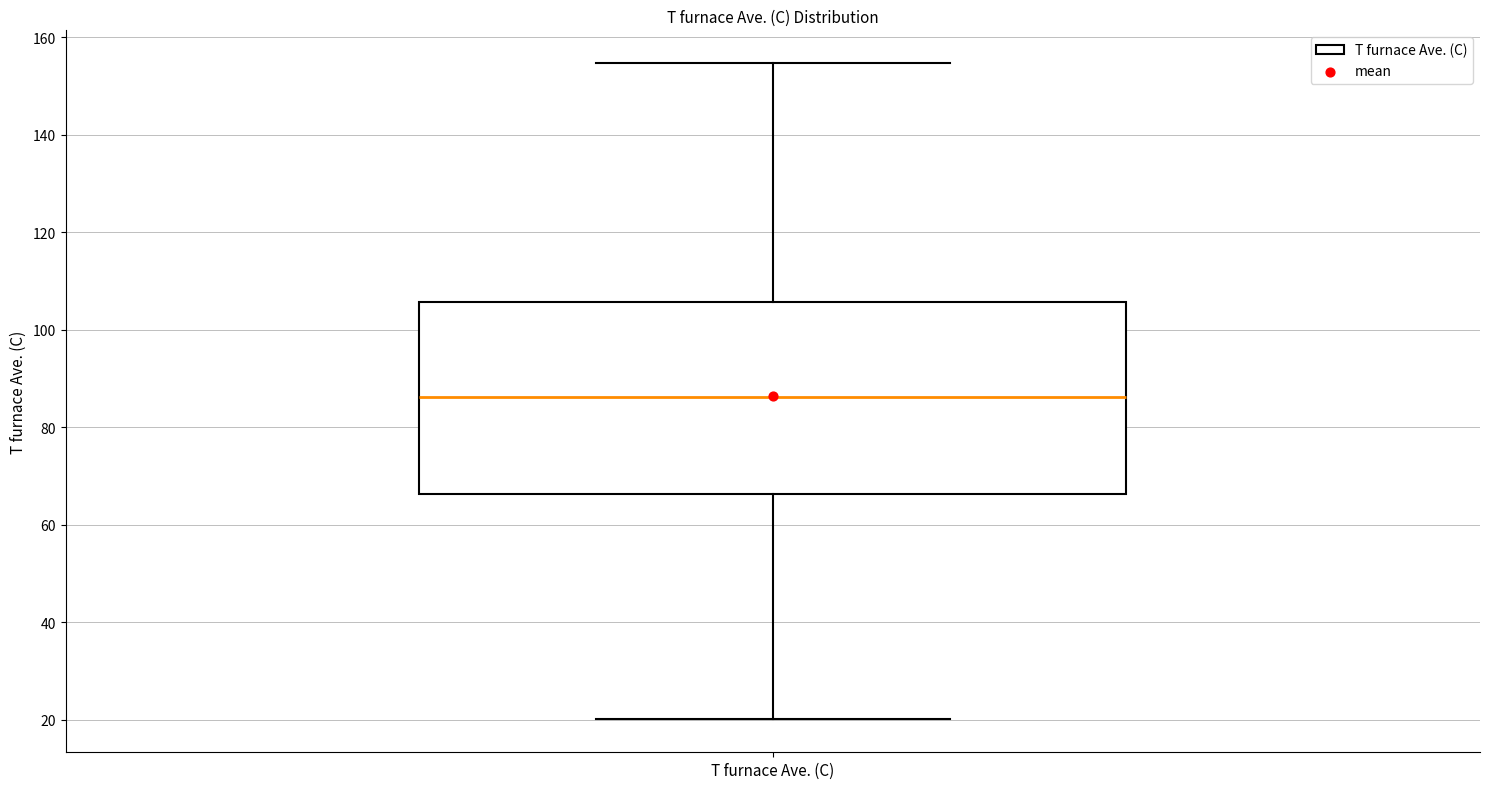

Read this box plot against the y-axis: the position of the median line, the range covered by the box, and the ends of both whiskers. The values are not printed on the chart, so give them approximately, as read against the axis.

median 86, box 66 to 106, whiskers 20 to 154